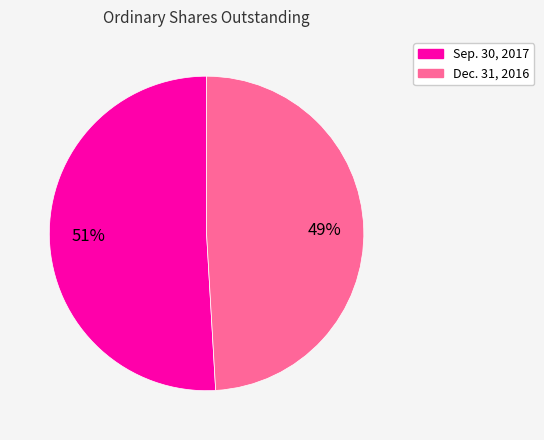

Do Dec. 31, 2016 and Sep. 30, 2017 together represent more than half of the pie?

Yes